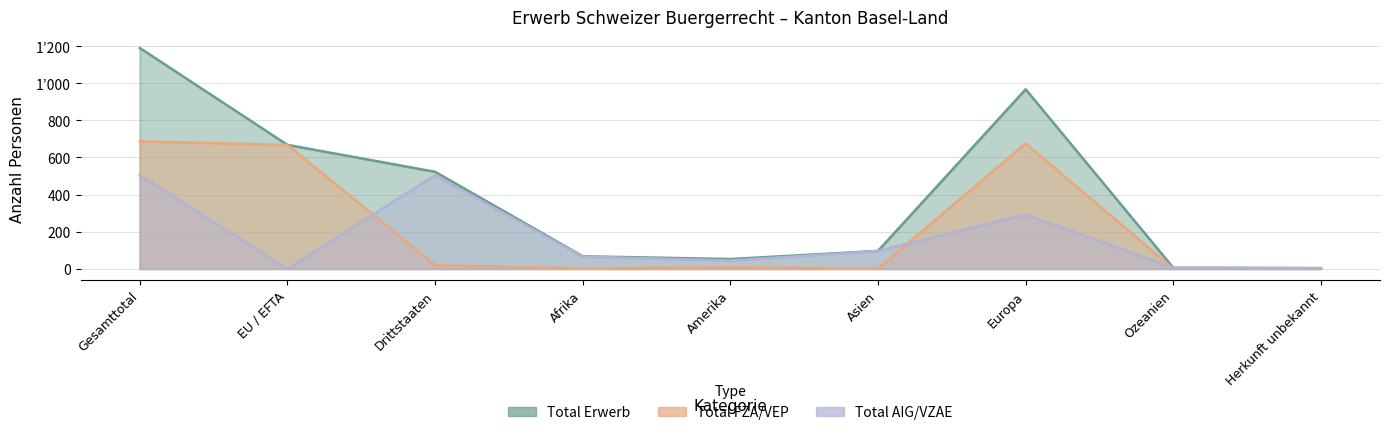

How many values in the Total AIG/VZAE series exceed 65?

4